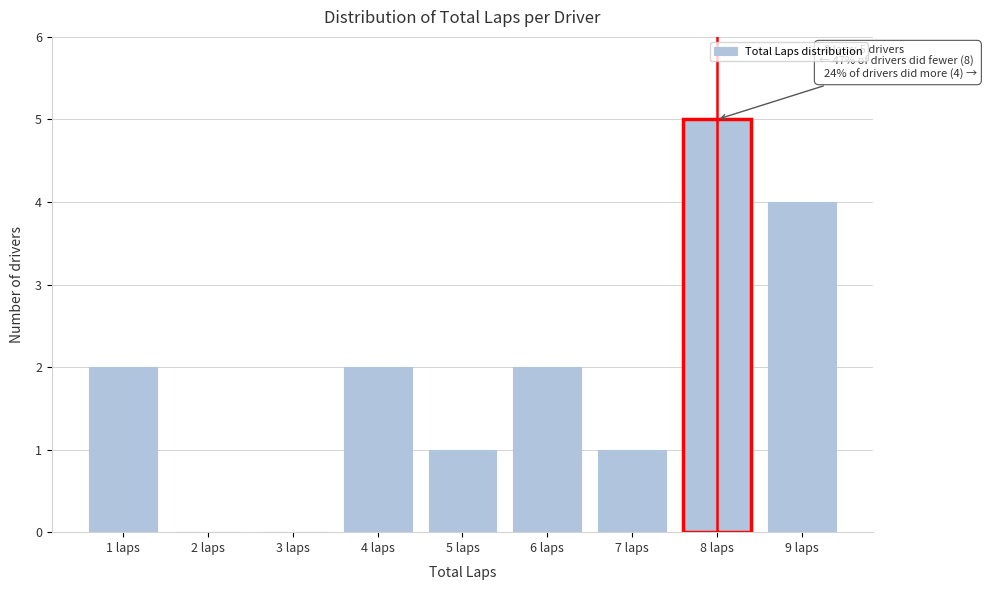

Over which range of the x-axis is the bar tallest?

7.5 to 8.5